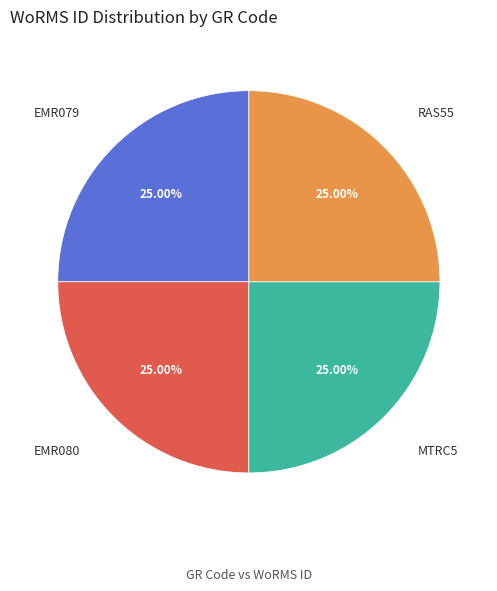

How many slices are in this pie chart?

4